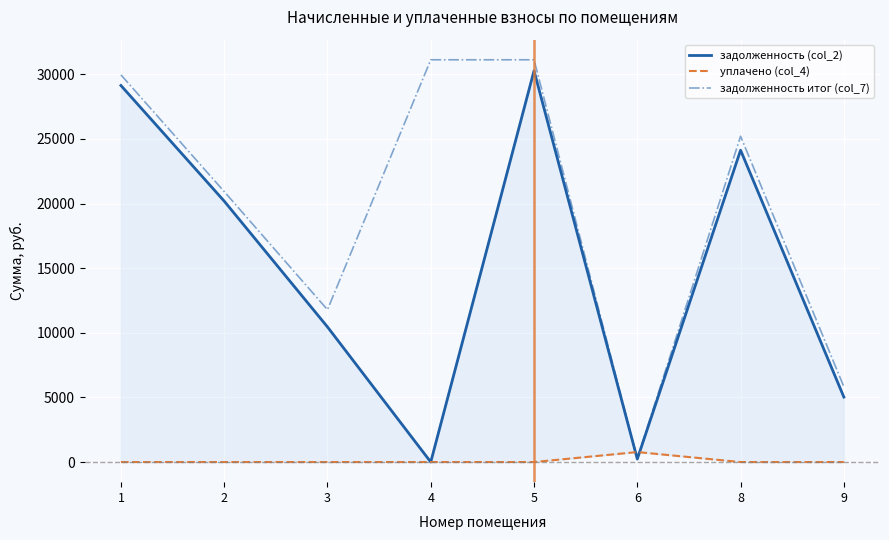

At which label does уплачено (col_4) reach its peak?

6